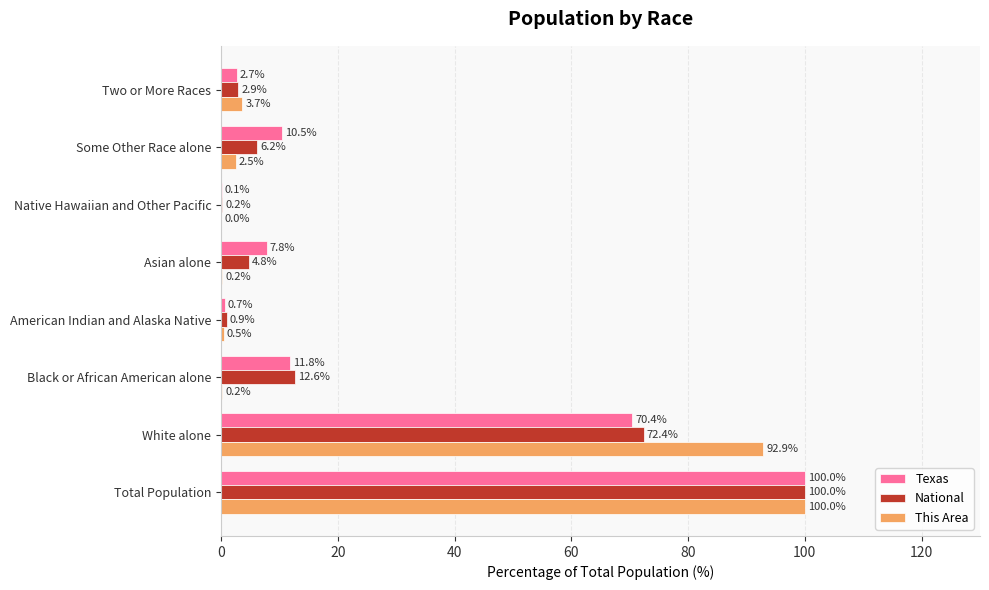

The This Area series shows 3.7 at Two or More Races. True or false?

True